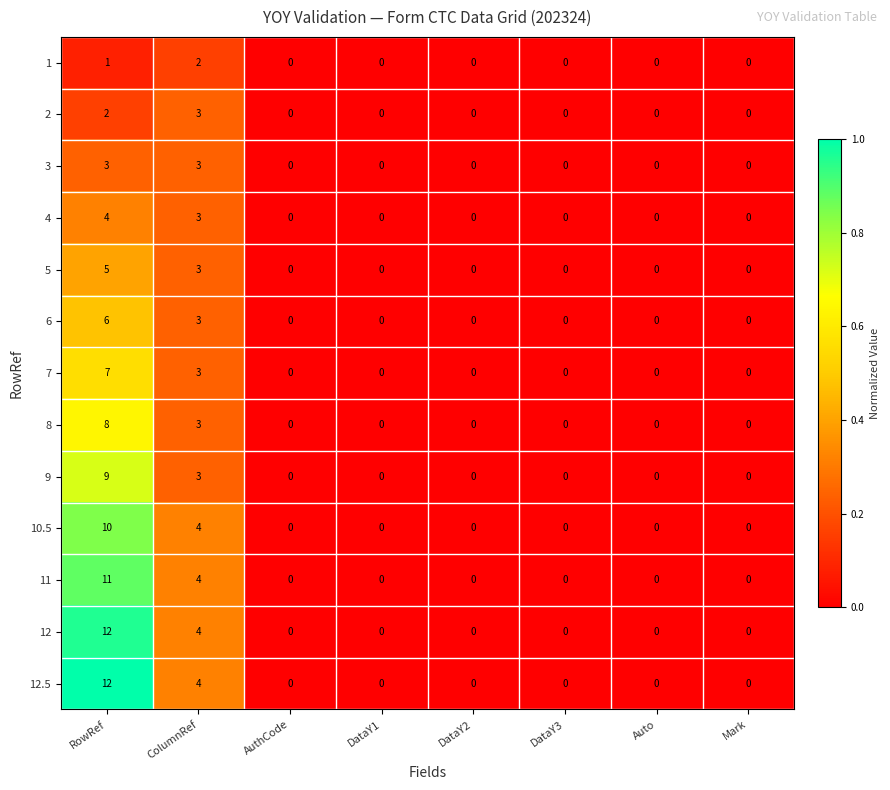

Which category has the highest value across all series?

RowRef